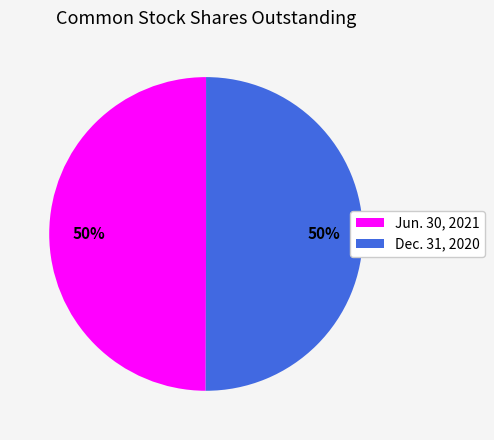

Is it true that Dec. 31, 2020 is 42% of the pie?

False